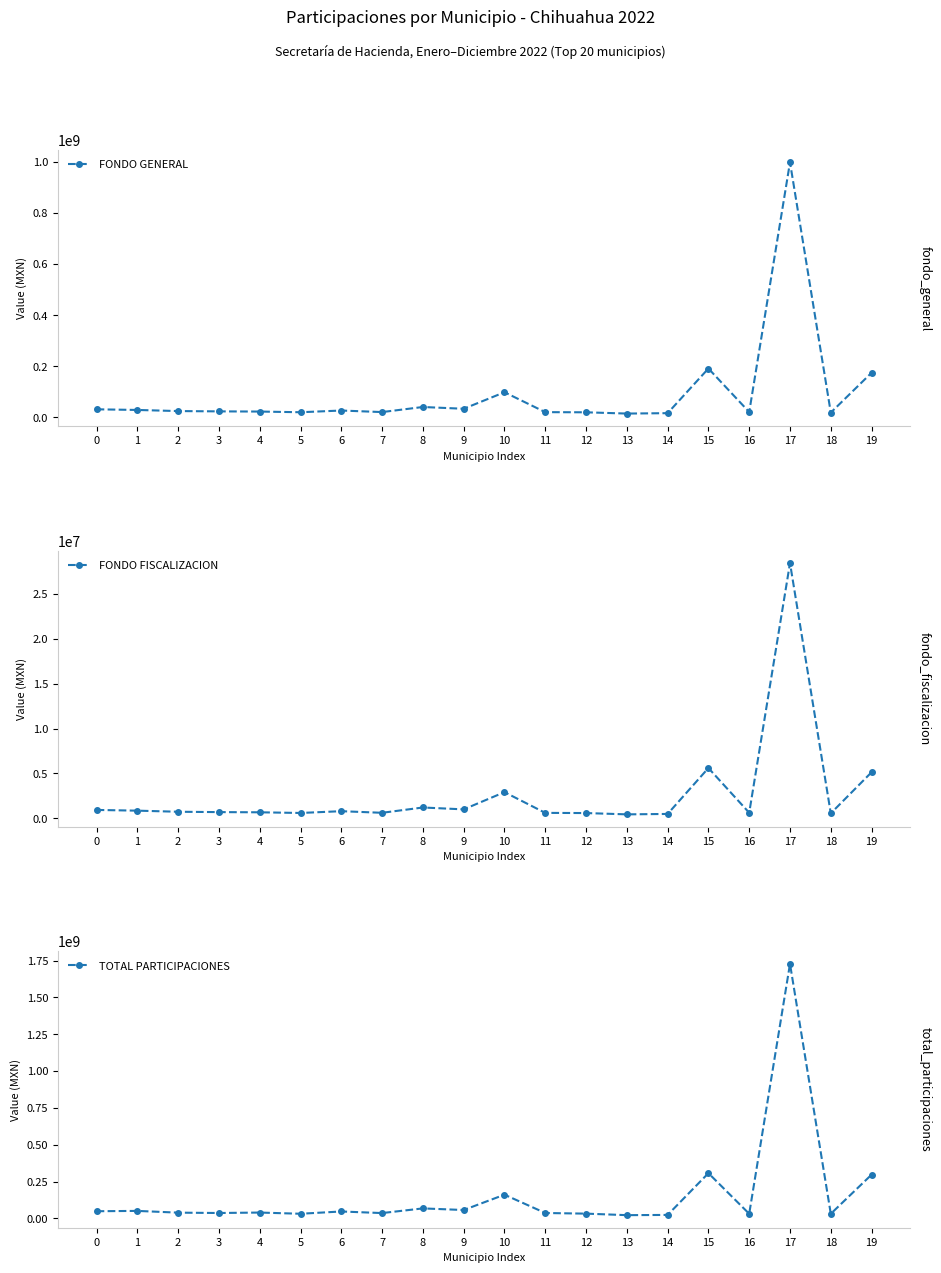

What is the minimum value for FONDO FISCALIZACION?

442111